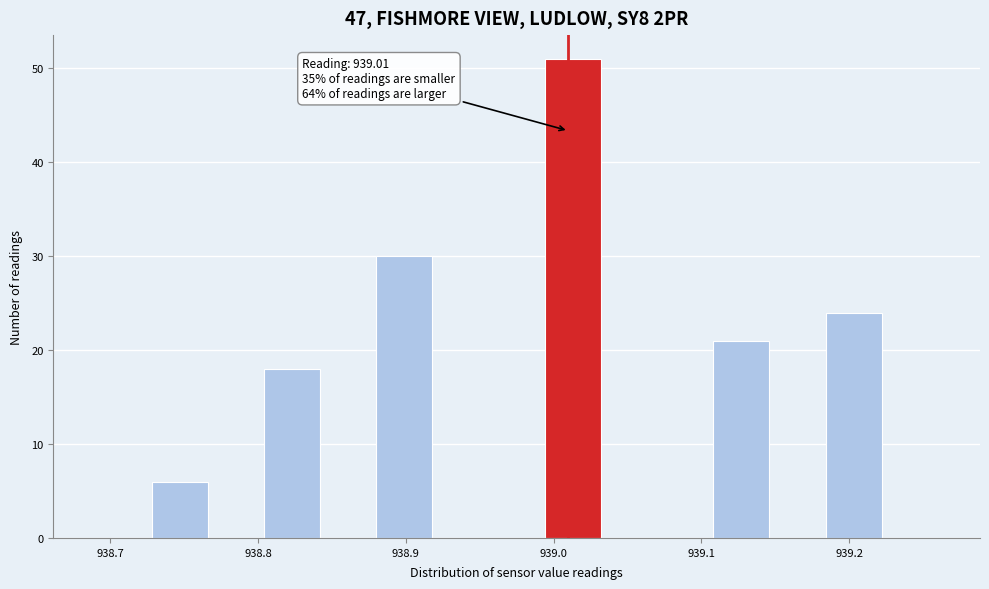

Around what value on the x-axis is the tallest bar? Give the approximate position of its centre, as read against the axis.

939.01